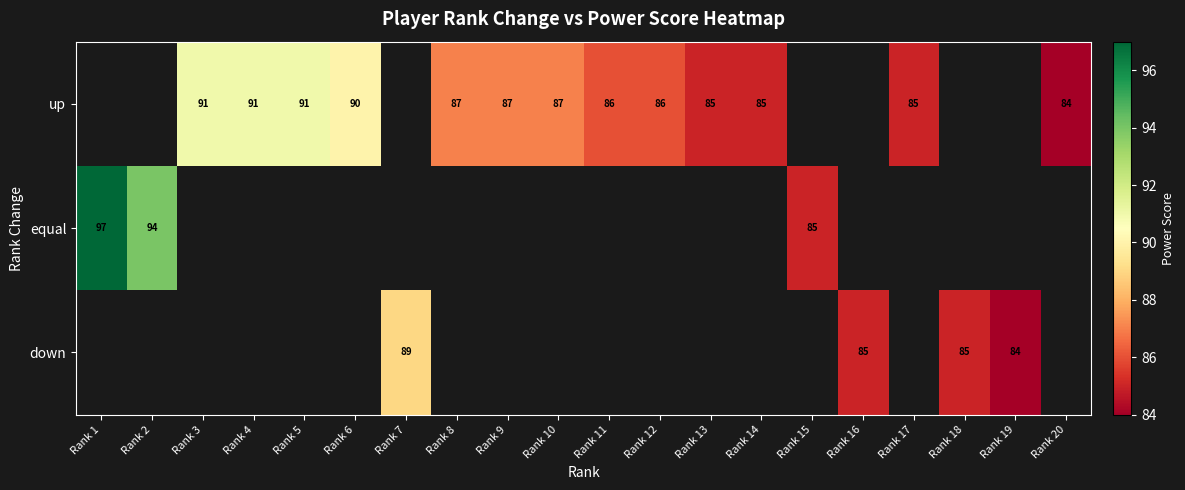

Which label corresponds to the smallest value in the chart?

Rank 20